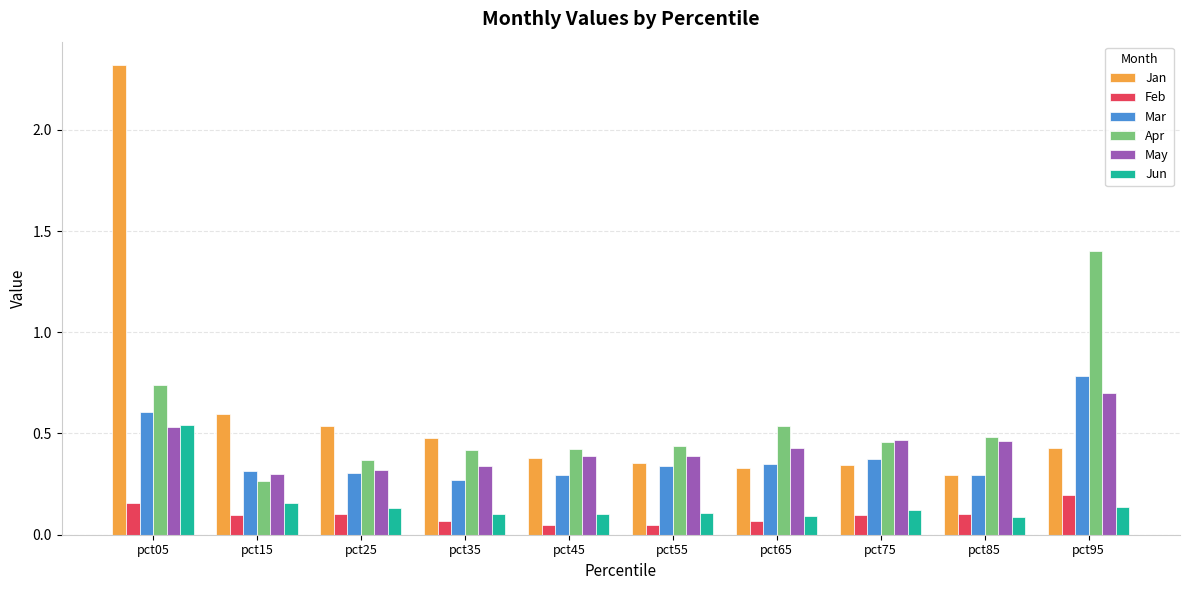

What is the greatest value displayed?

2.3